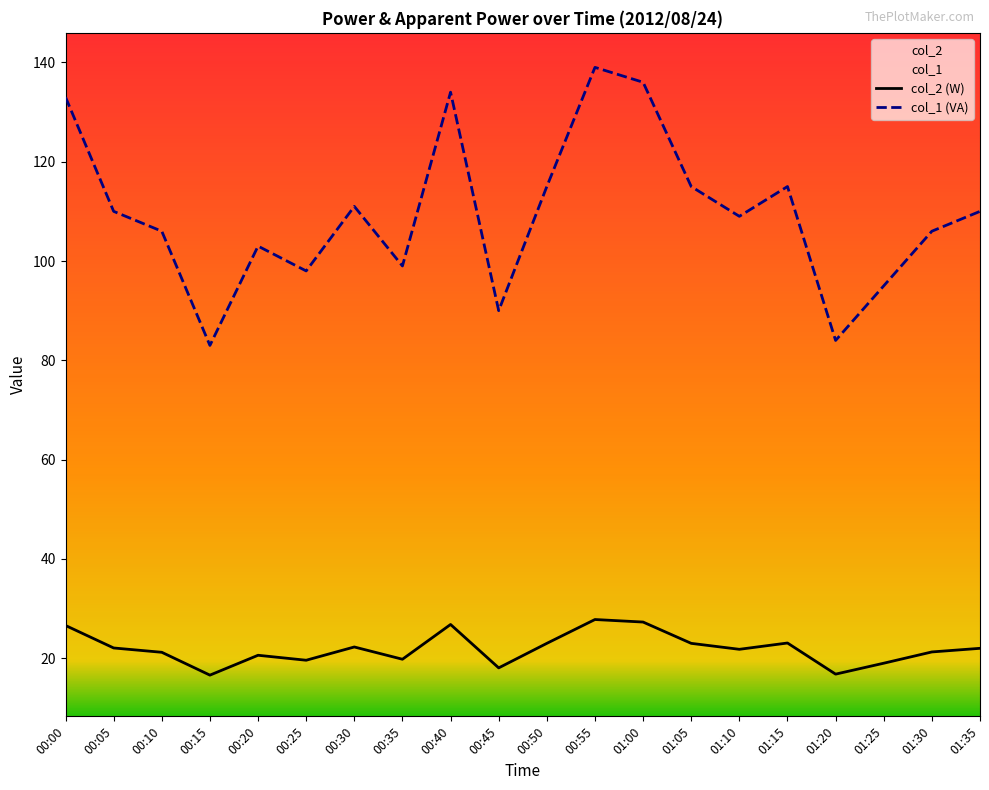

Which series changed the most between 00:35 and 00:40?

col_1 (VA)